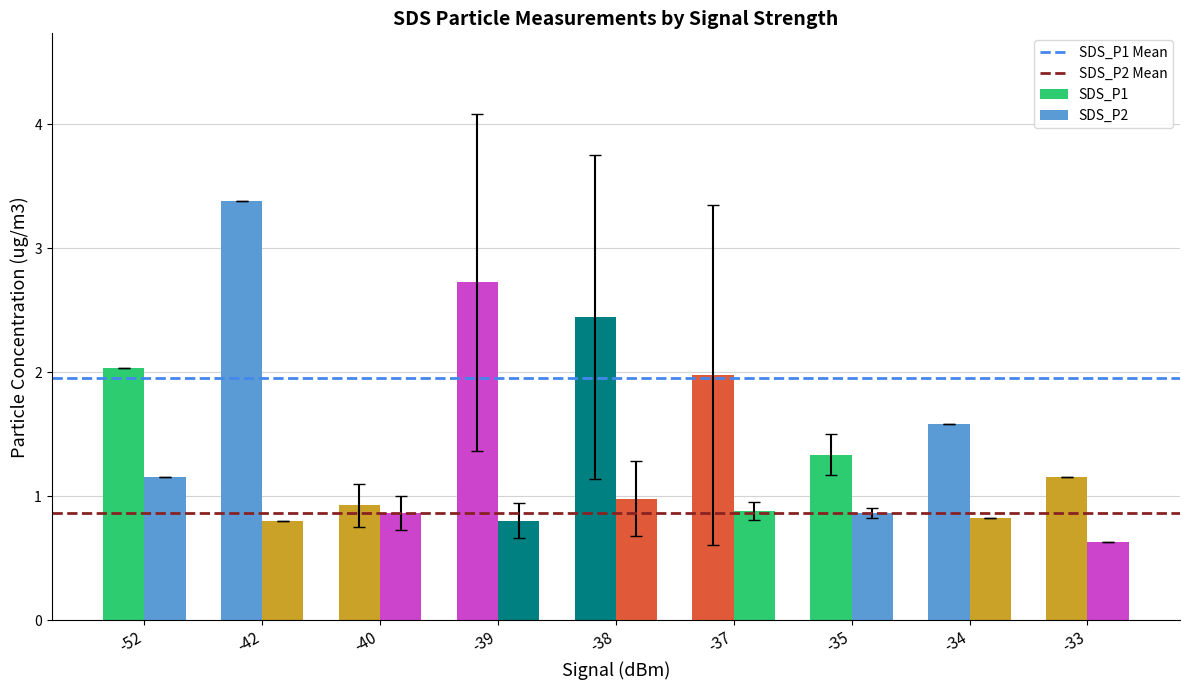

Which series has the widest spread of values?

SDS_P1